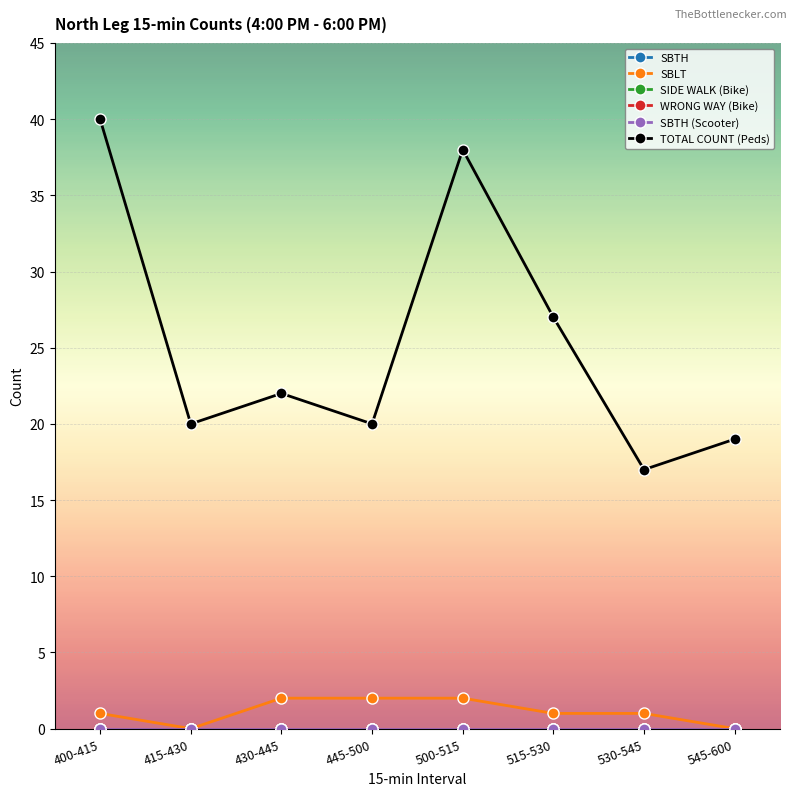

Does the chart have visible grid lines?

Yes